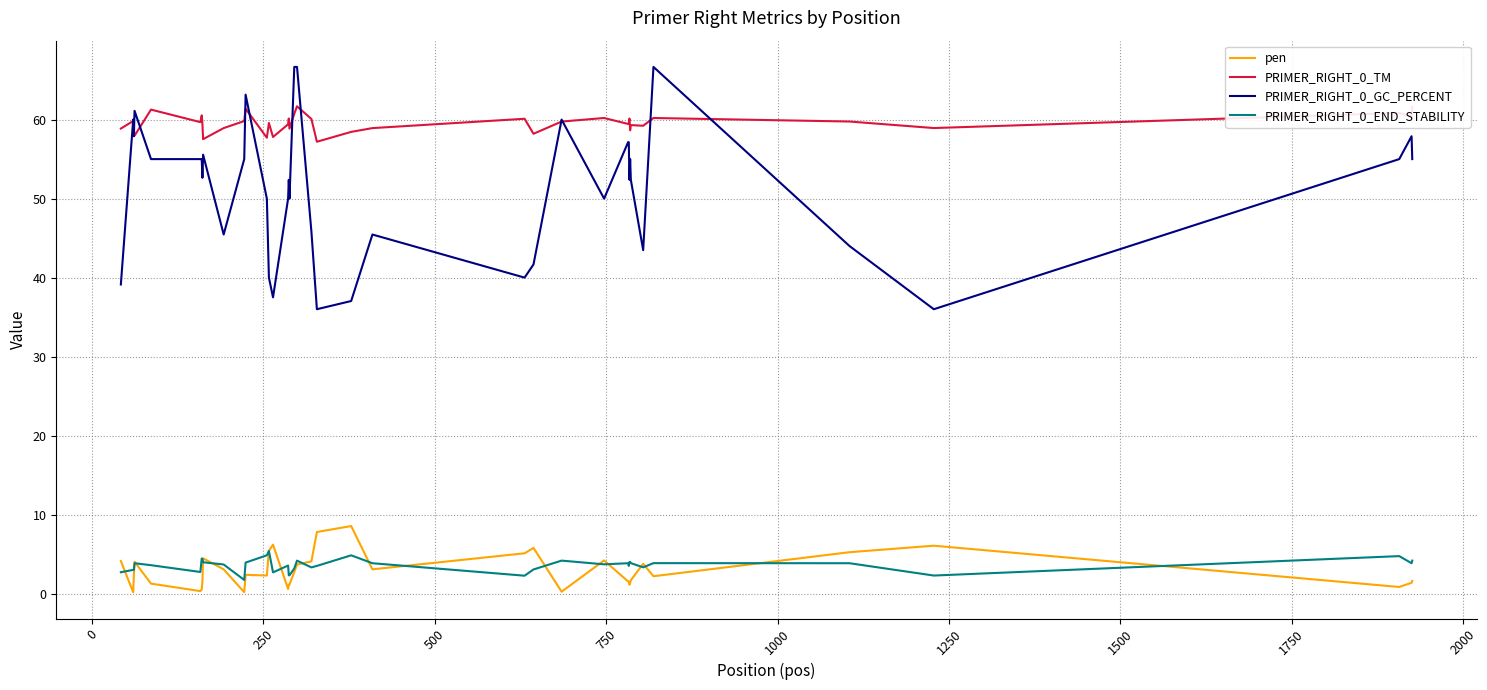

List the series in order of their peak value, highest first.

PRIMER_RIGHT_0_GC_PERCENT, PRIMER_RIGHT_0_TM, pen, PRIMER_RIGHT_0_END_STABILITY